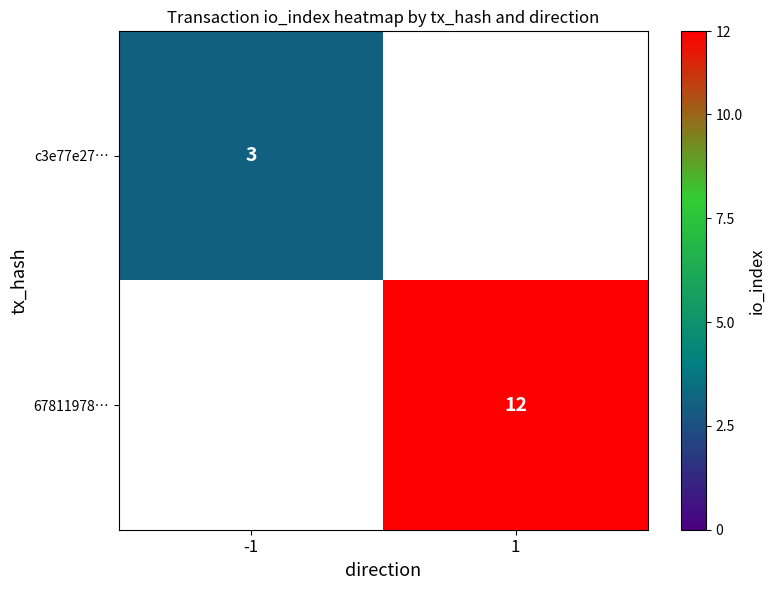

True or false: 67811978… has a value of 12 at 1.

True